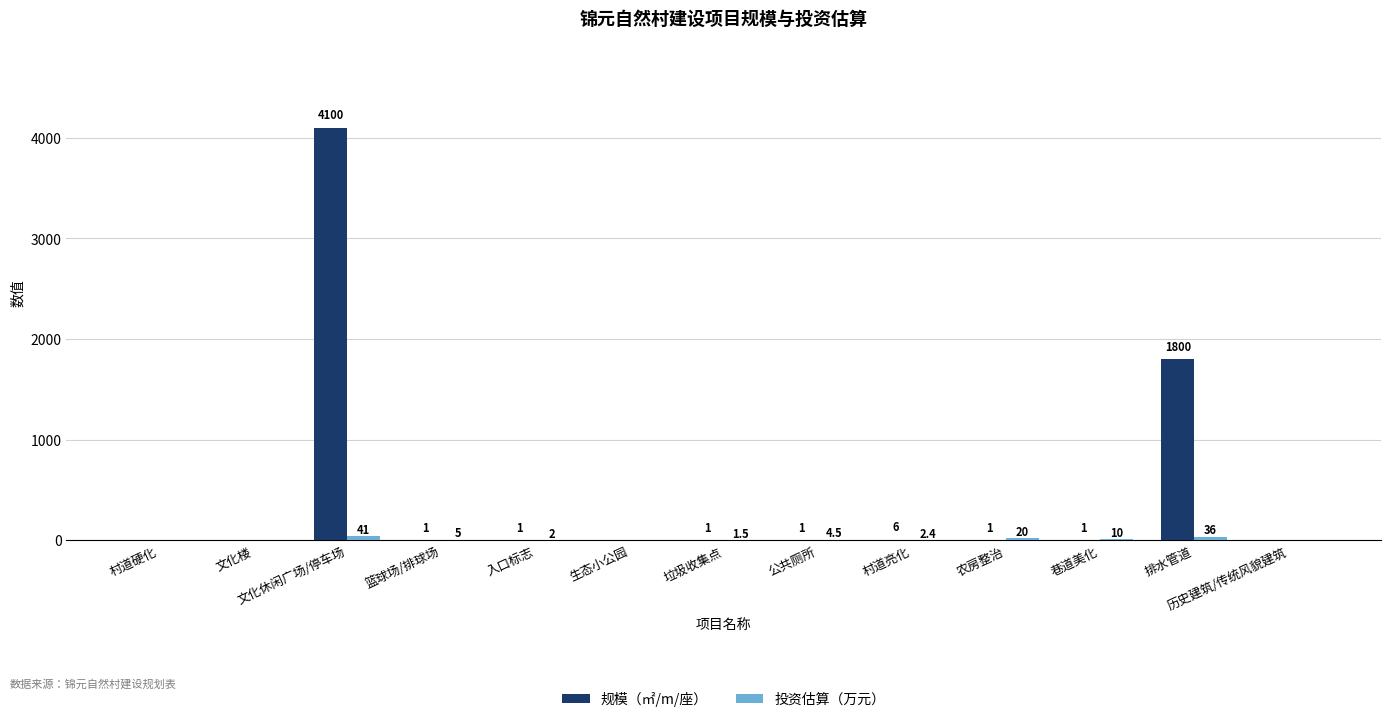

The 规模（㎡/m/座） series shows 1.0 at 农房整治. True or false?

True